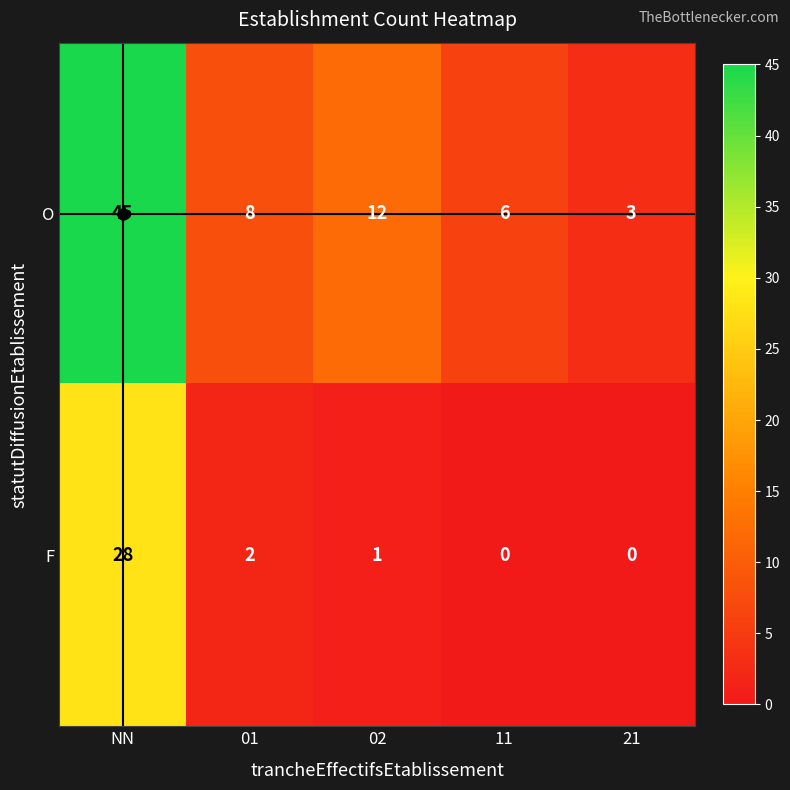

At 21, list the series in order from smallest to largest.

F, O